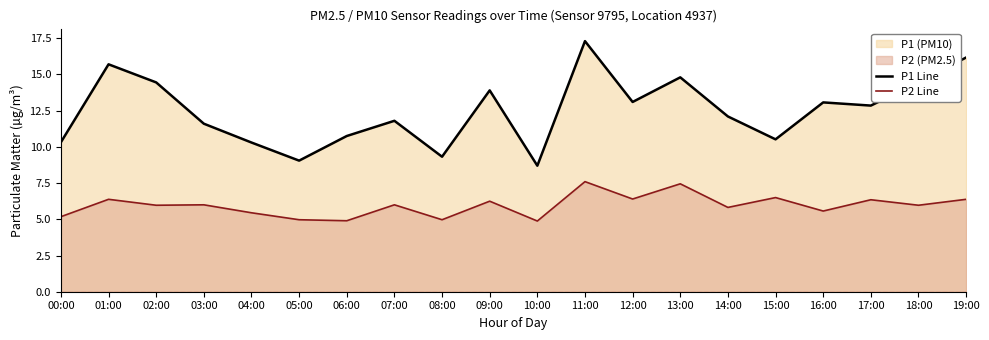

Is it true that P1 Line equals 17.2 at 12:00?

False